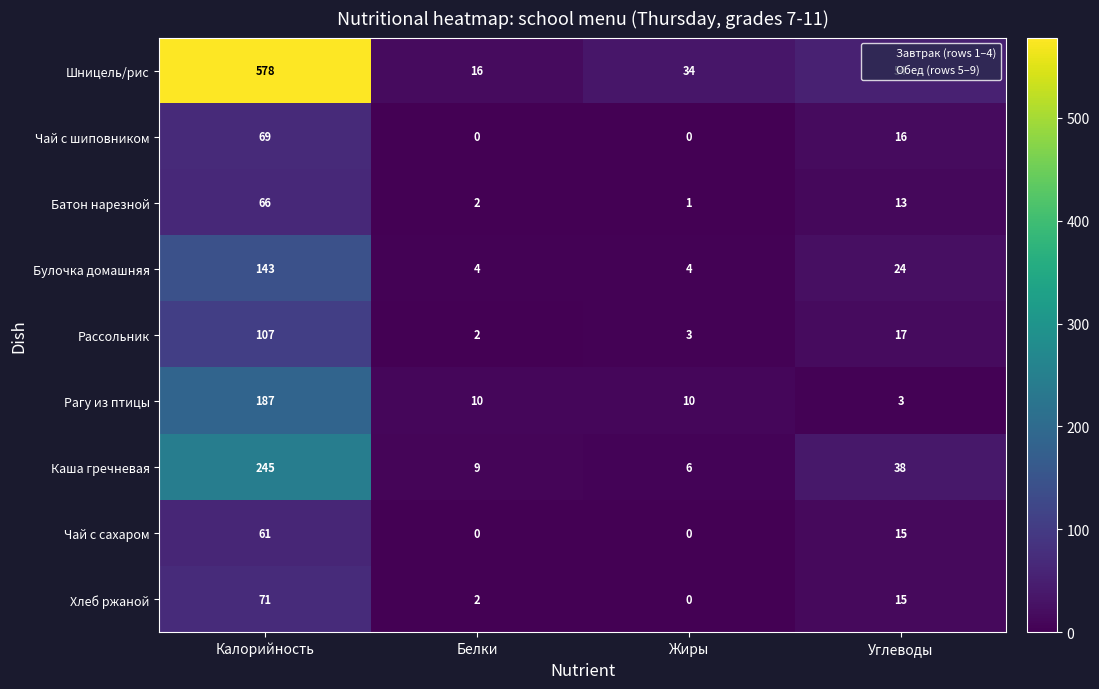

How many categories are shown in the chart?

4